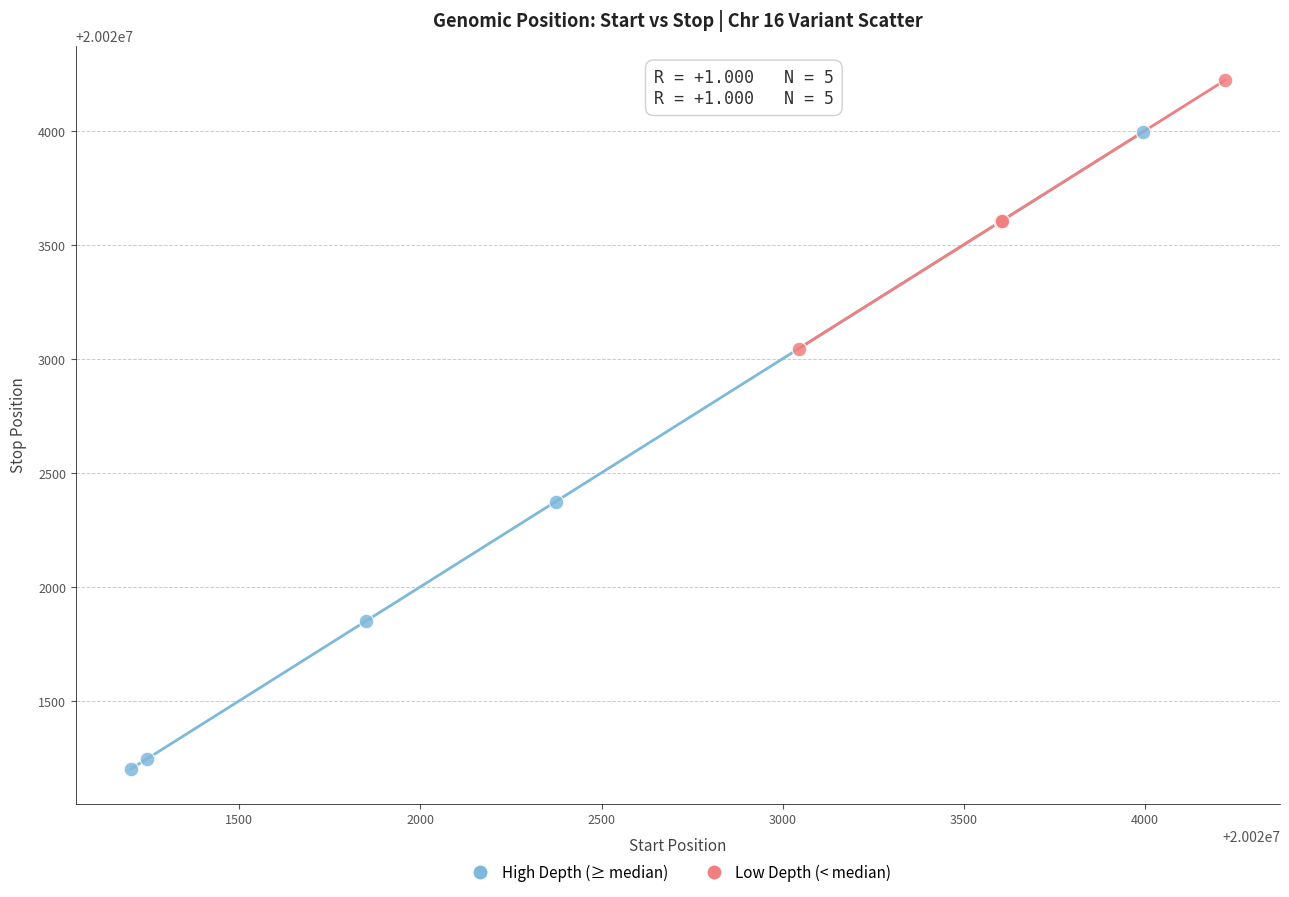

Which series reaches the minimum Y coordinate?

High Depth (≥ median)